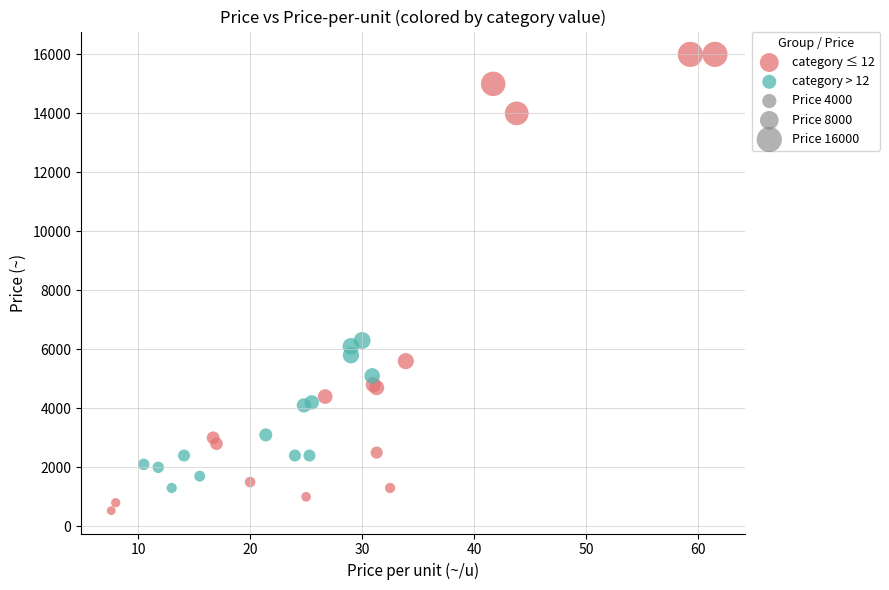

Which series has the widest spread of Y values?

category ≤ 12